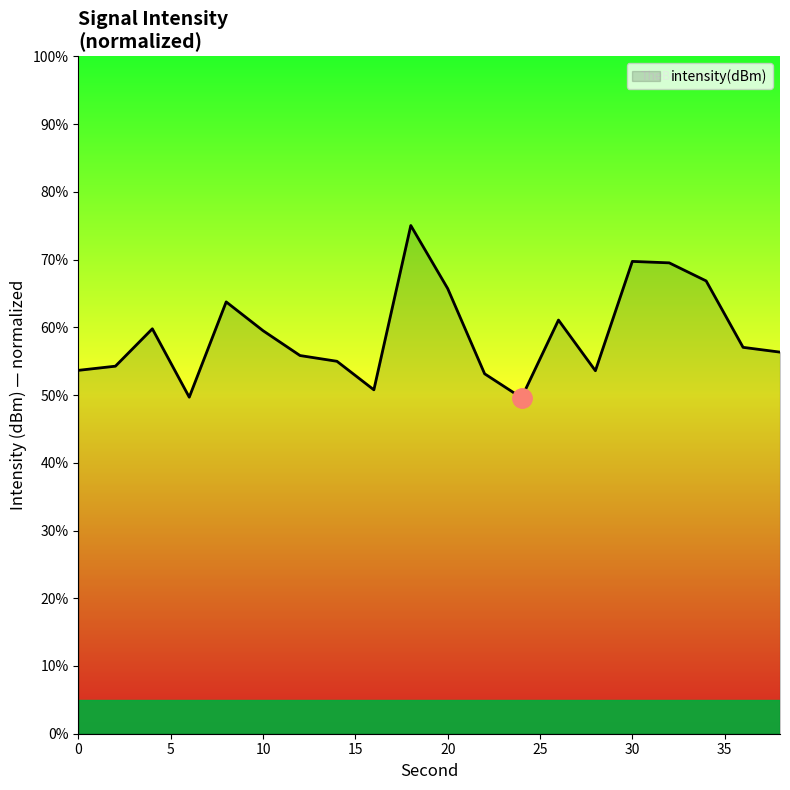

Does the chart display data point markers on the line(s)?

No